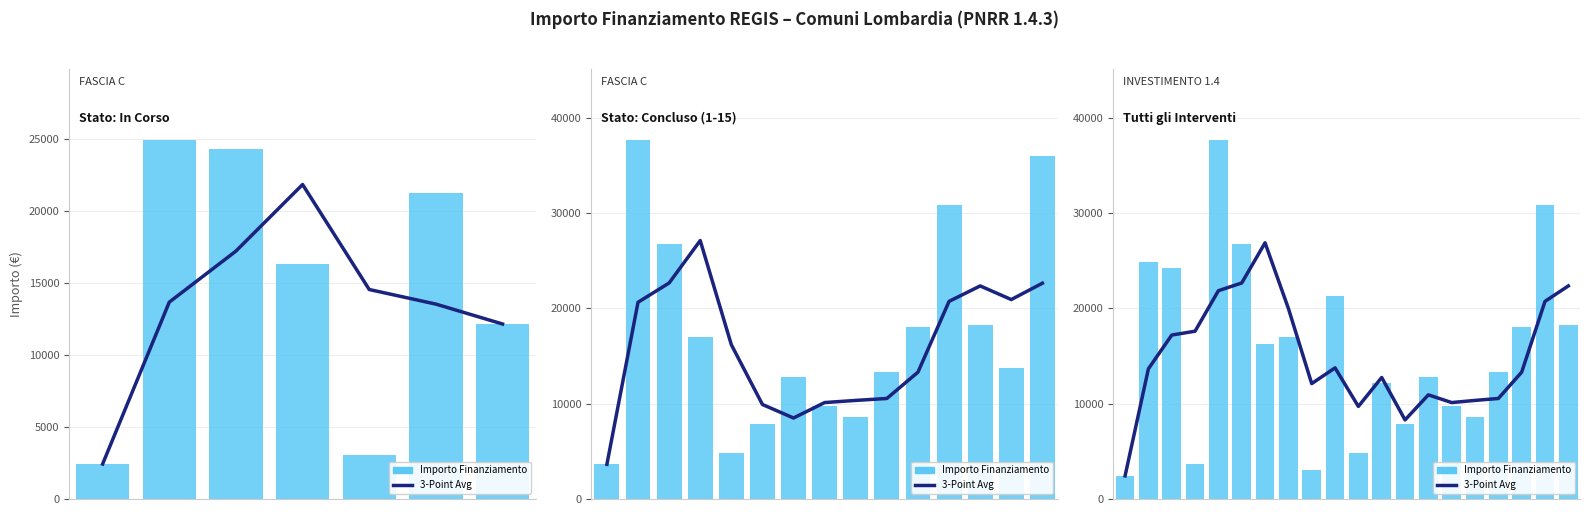

At which category is the sum across all series the highest?

4